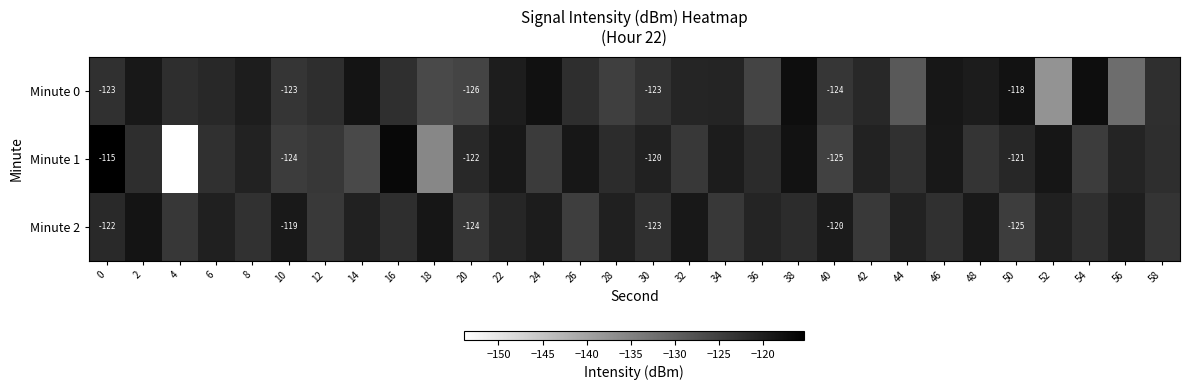

What is the maximum value for Minute 2?

-118.5